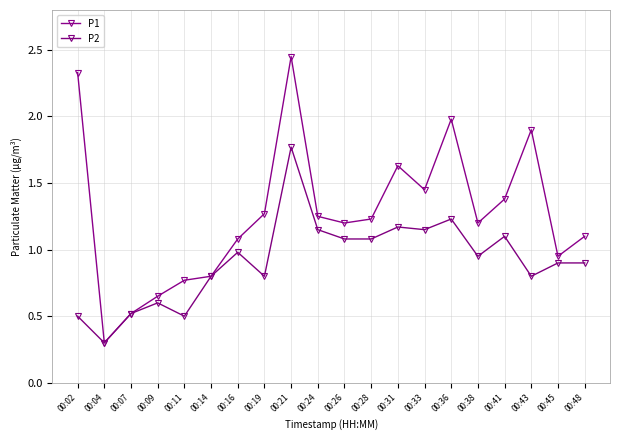

What is the minimum value for P1?

0.3